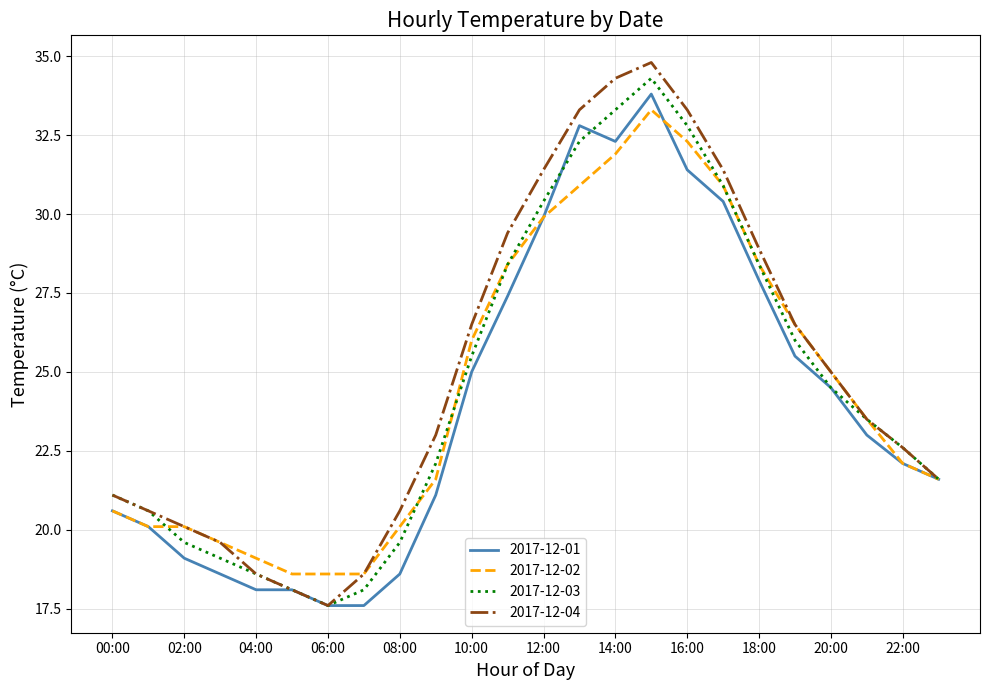

Which series has the largest range (max minus min)?

2017-12-04